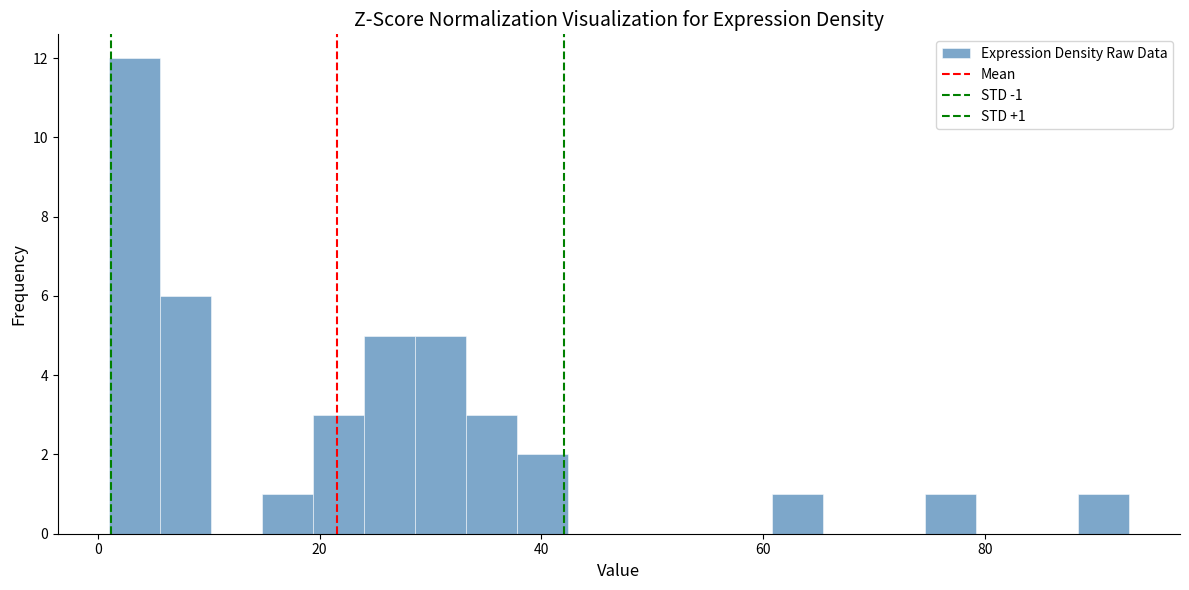

Around what value on the x-axis is the tallest bar? Give the approximate position of its centre, as read against the axis.

4